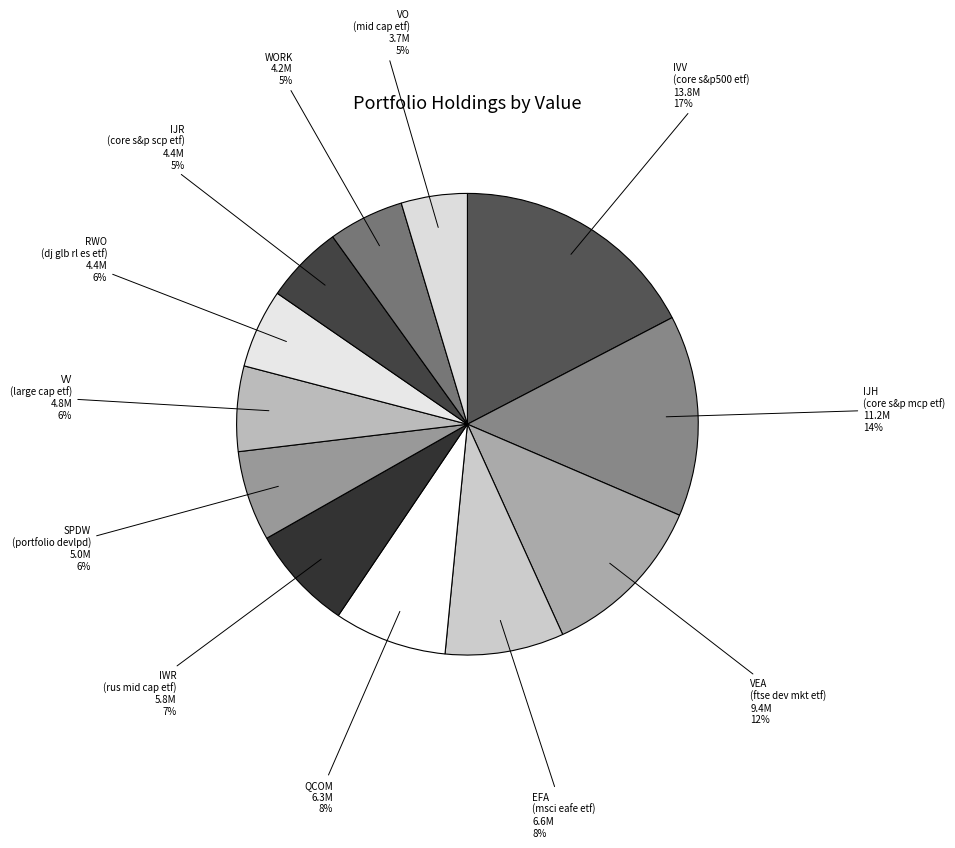

Which slice is the largest?

IVV